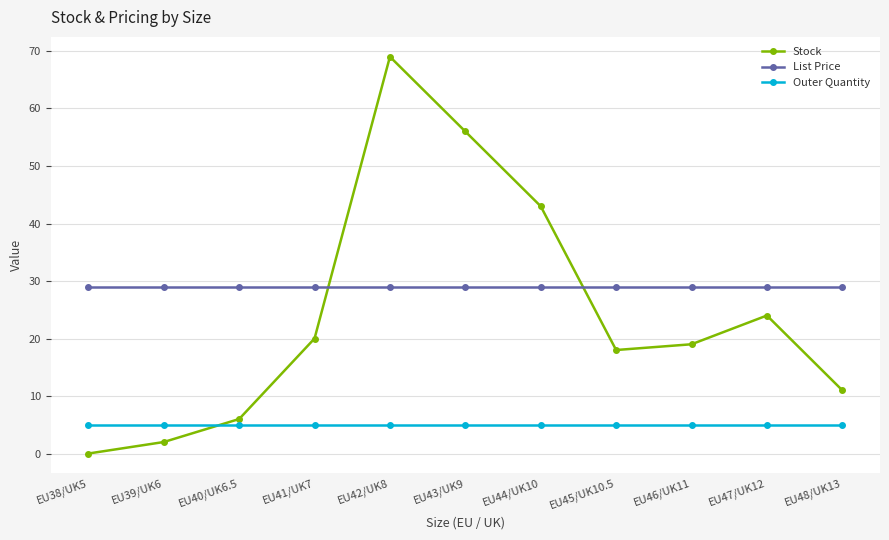

Which series has the largest total across all categories?

List Price